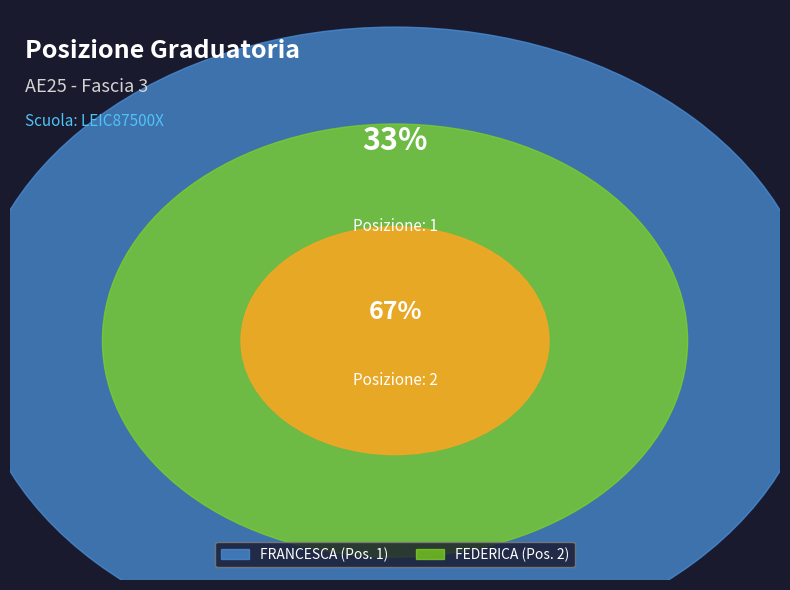

Combined, do FEDERICA and FRANCESCA account for over 50%?

Yes